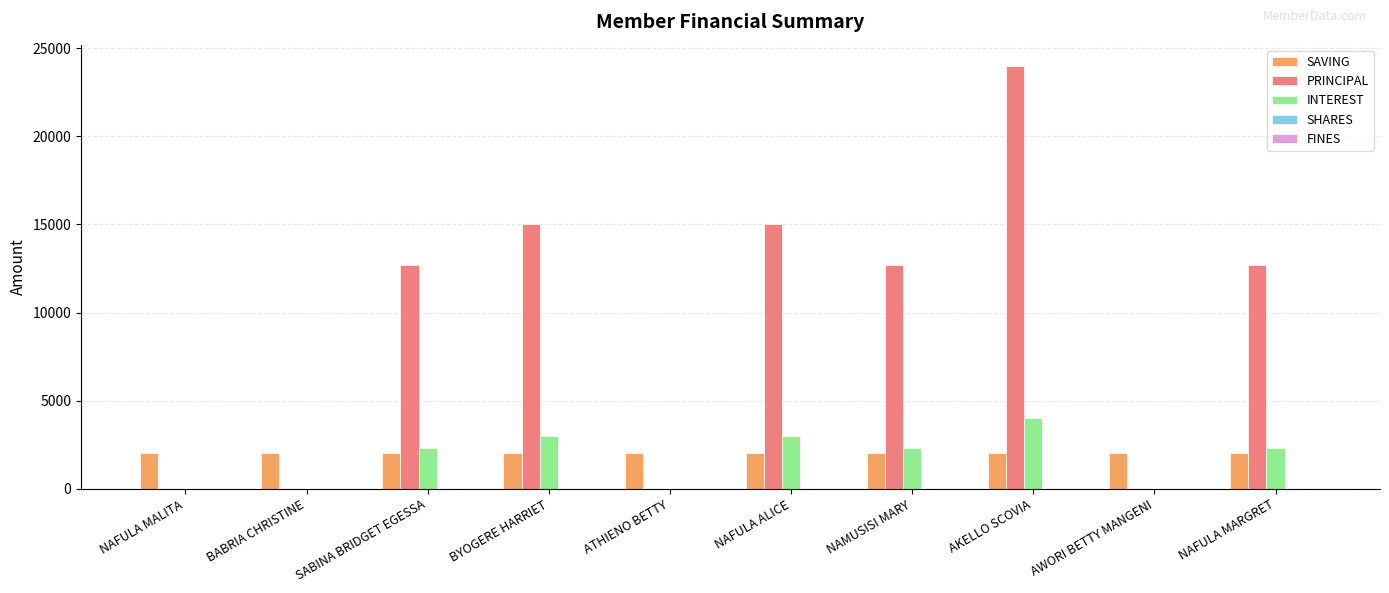

At which category does the chart reach its peak across all series?

AKELLO SCOVIA